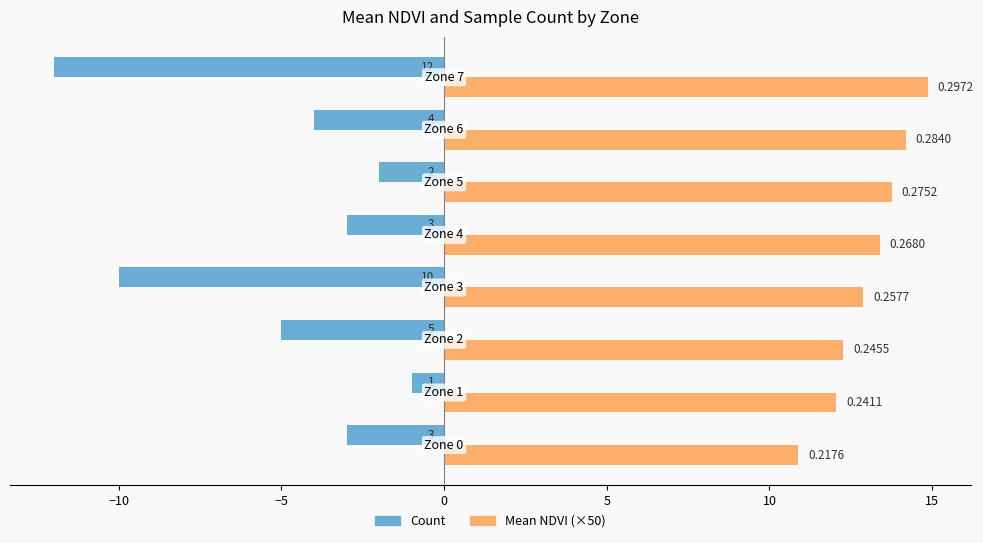

What are all the series names shown in the legend?

Count, Mean NDVI (×50)